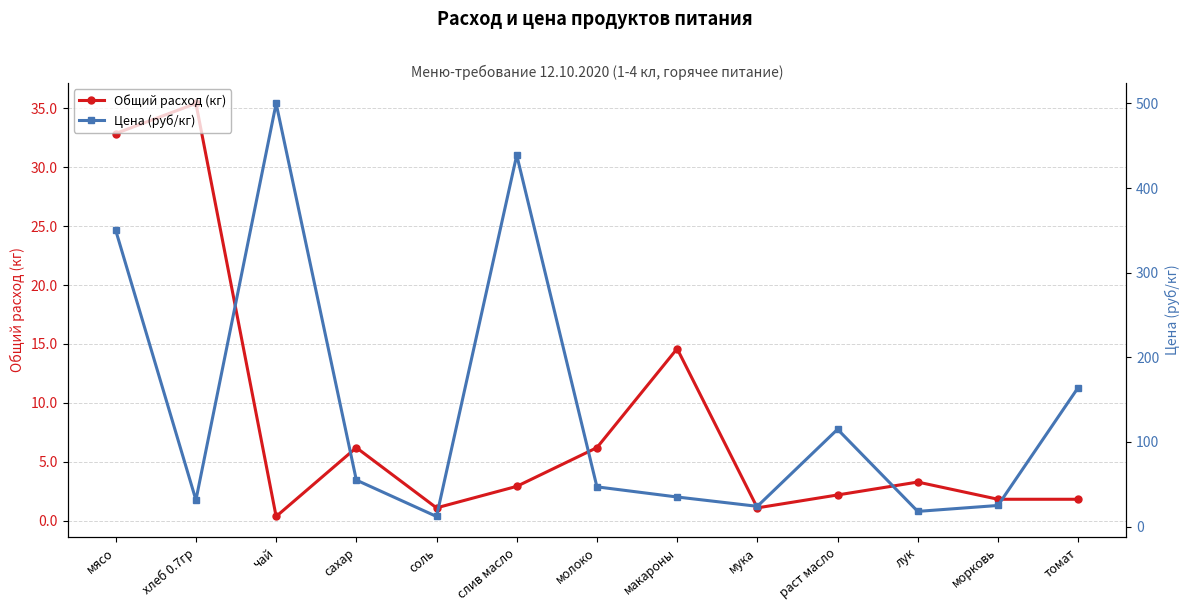

What is the minimum value shown in the chart?

0.4